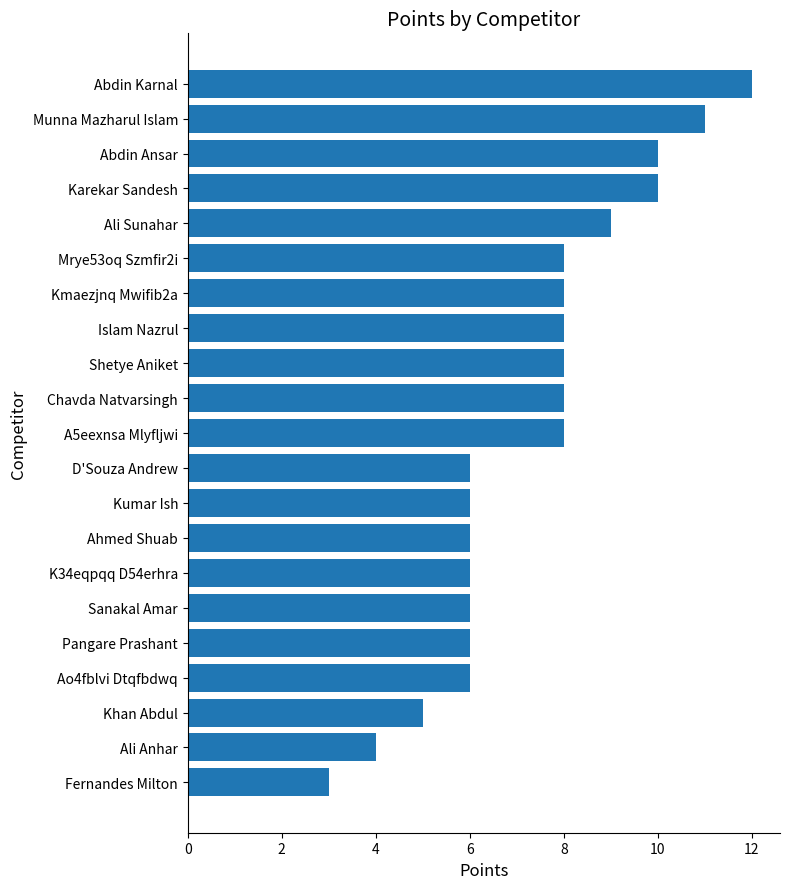

The value at Ao4fblvi Dtqfbdwq is 9. True or false?

False